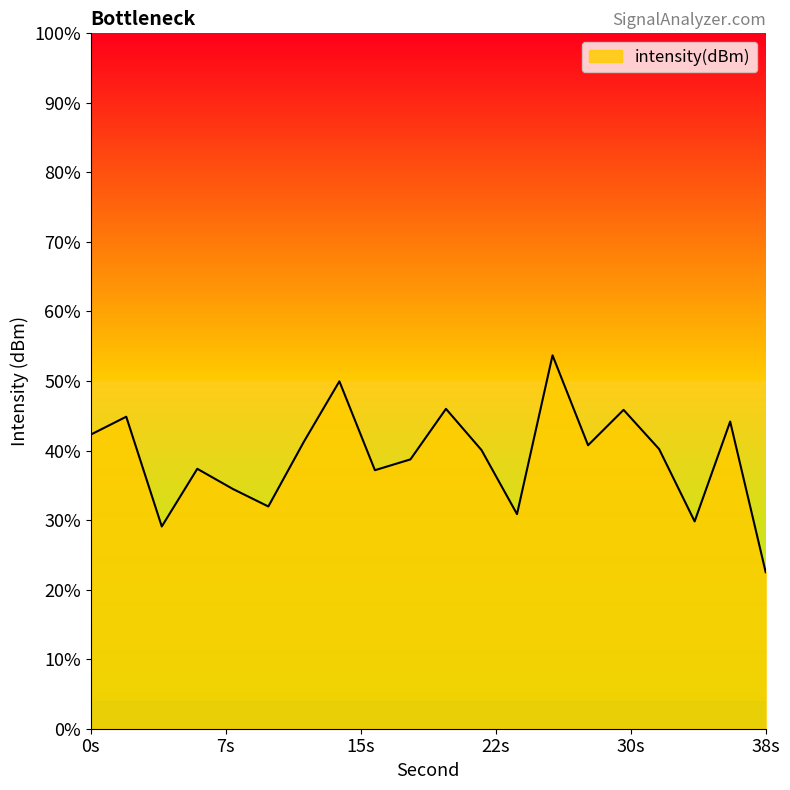

Rank the categories by value from highest to lowest.

26, 14, 20, 30, 2, 36, 0, 12, 28, 32, 22, 18, 6, 16, 8, 10, 24, 34, 4, 38